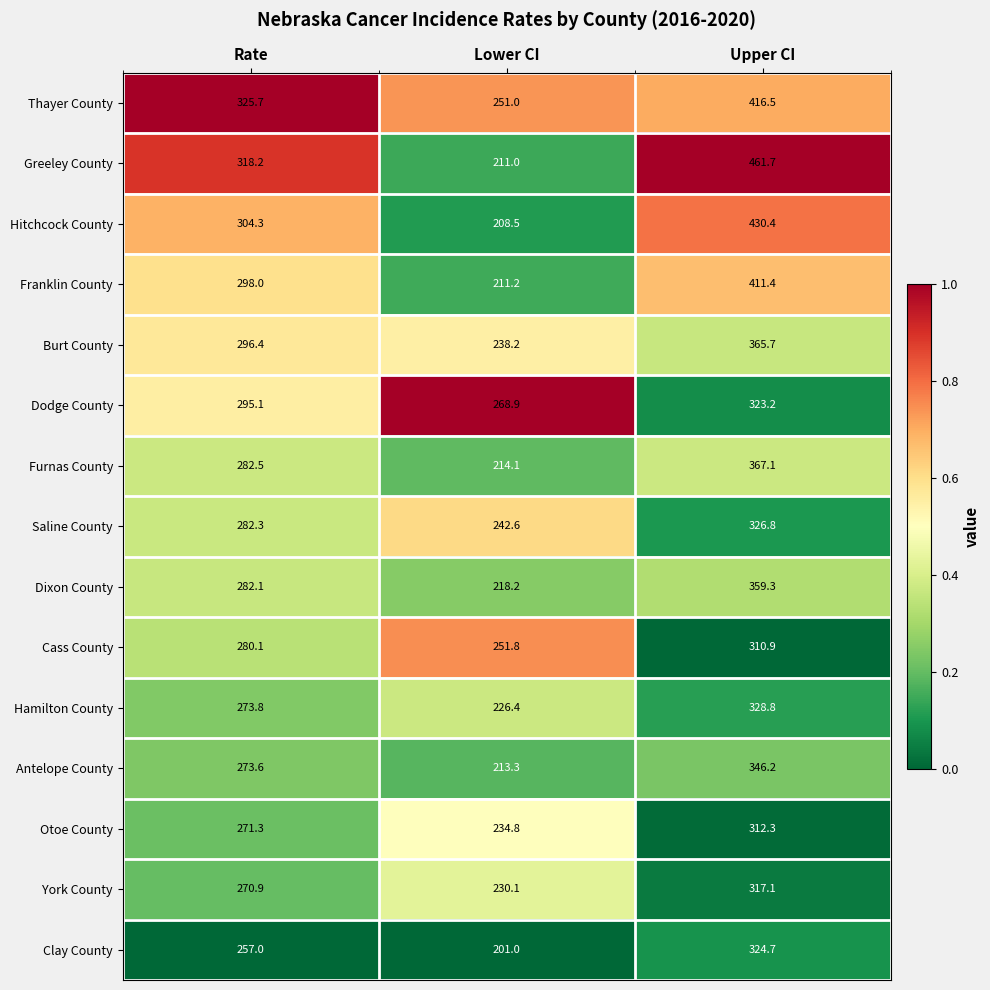

What is the difference between the maximum and minimum values in the Saline County series?

84.2